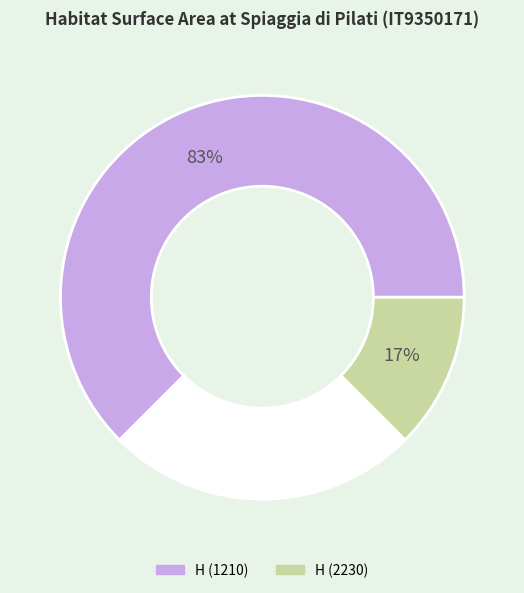

To the nearest percent, what portion does H (2230) represent?

17%